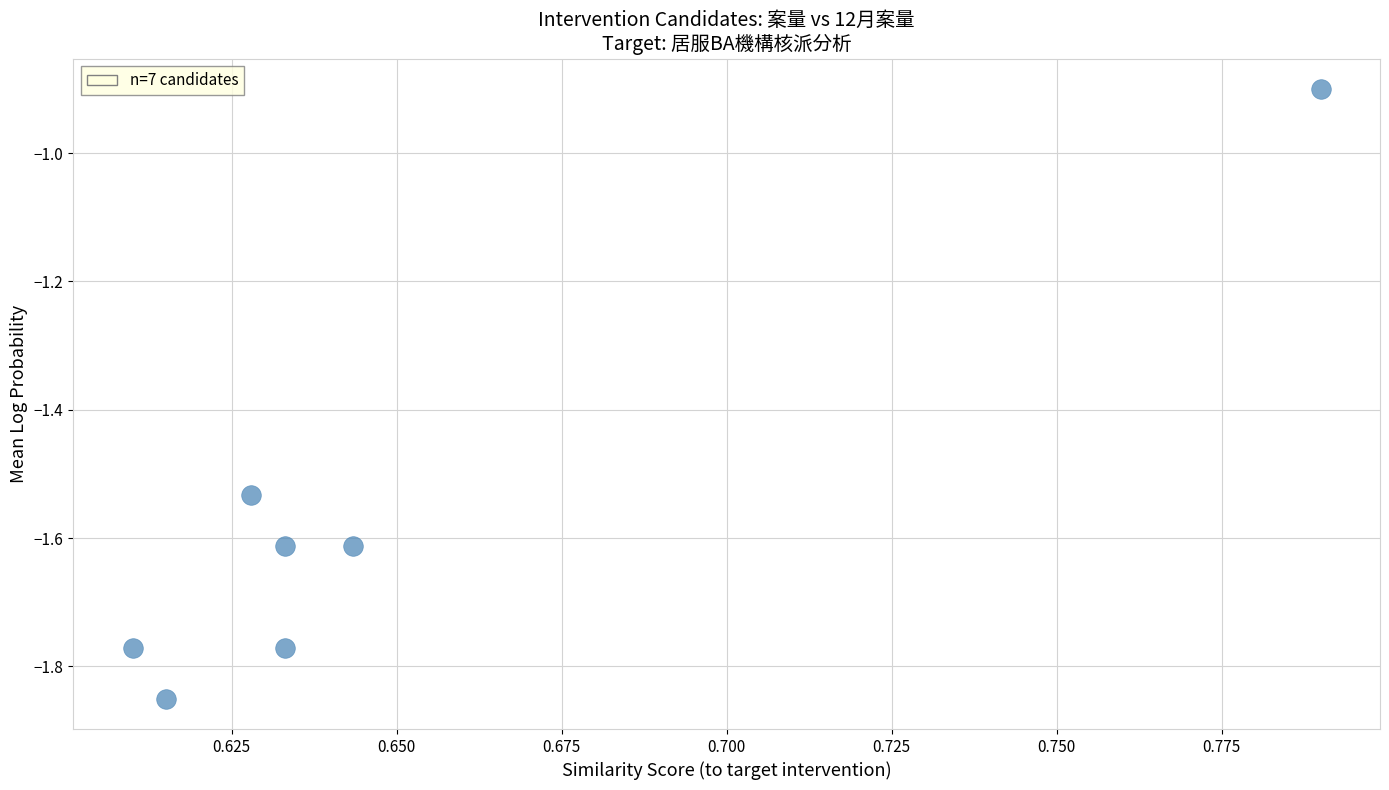

What is the average X value?

0.7